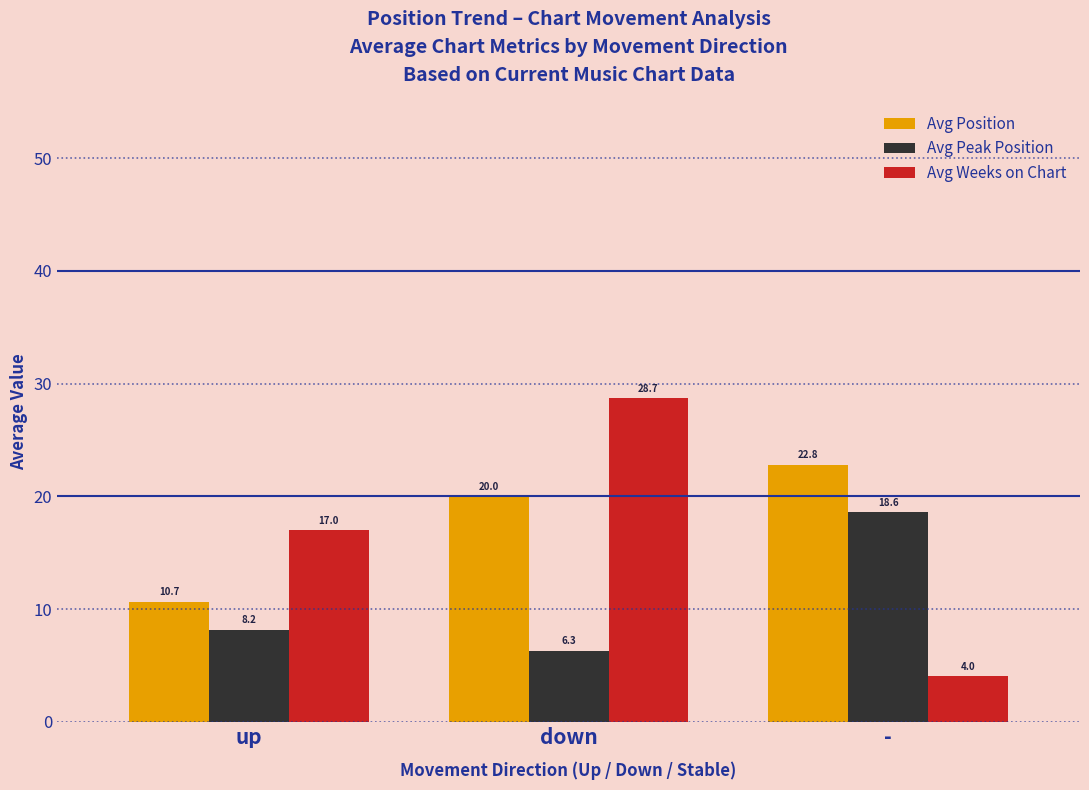

What is the maximum value for Avg Position?

22.8